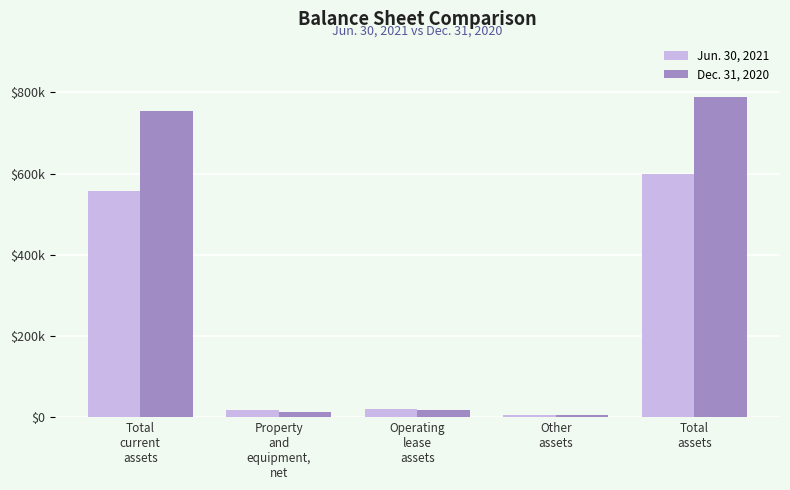

What is the approximate value of Dec. 31, 2020 at Other
assets?

4043